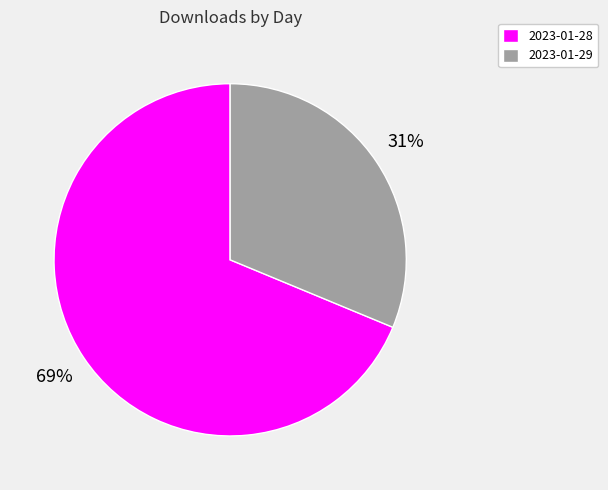

Rank the categories by value from lowest to highest.

2023-01-29, 2023-01-28